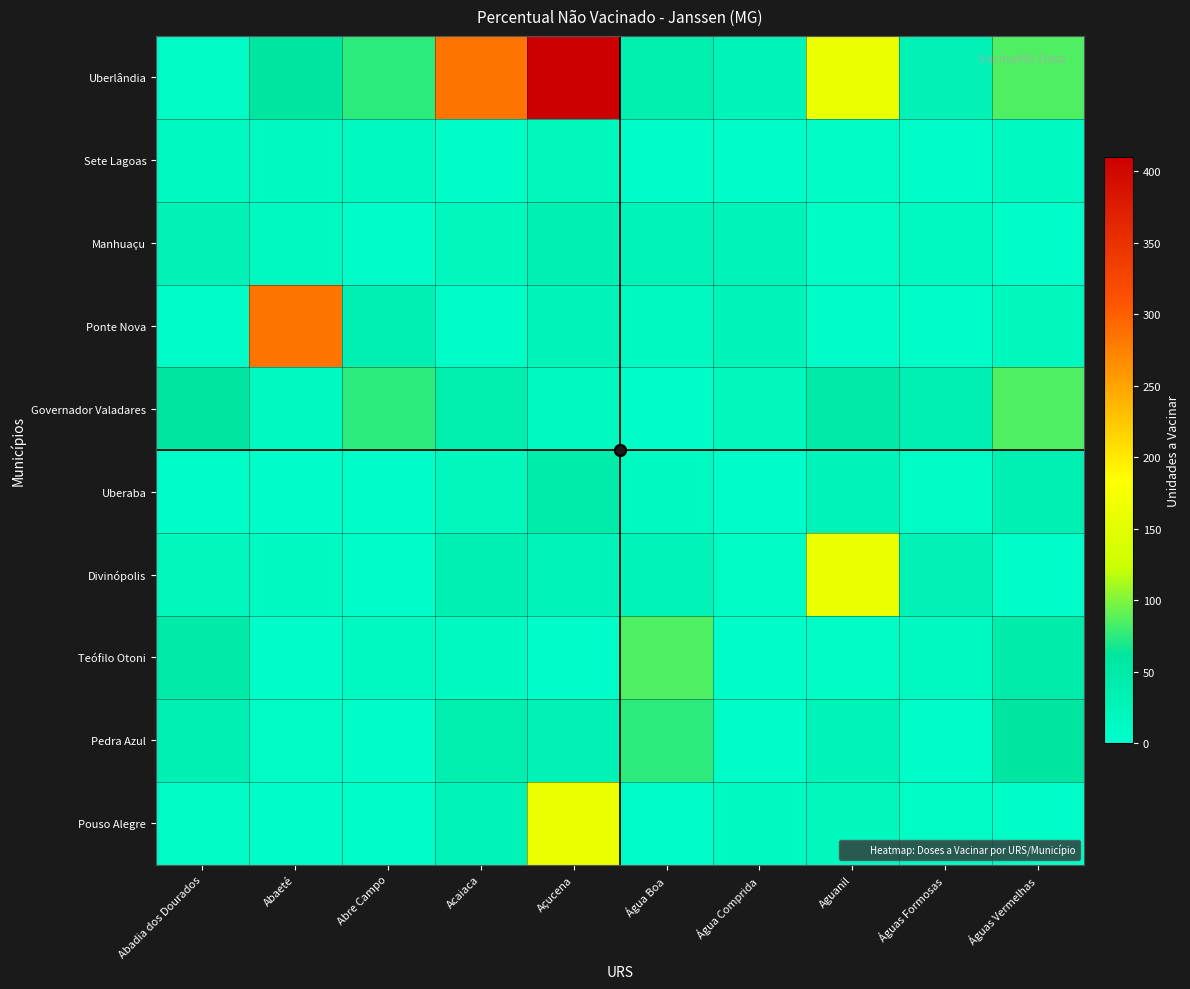

Which series has the widest spread of values?

Uberlândia